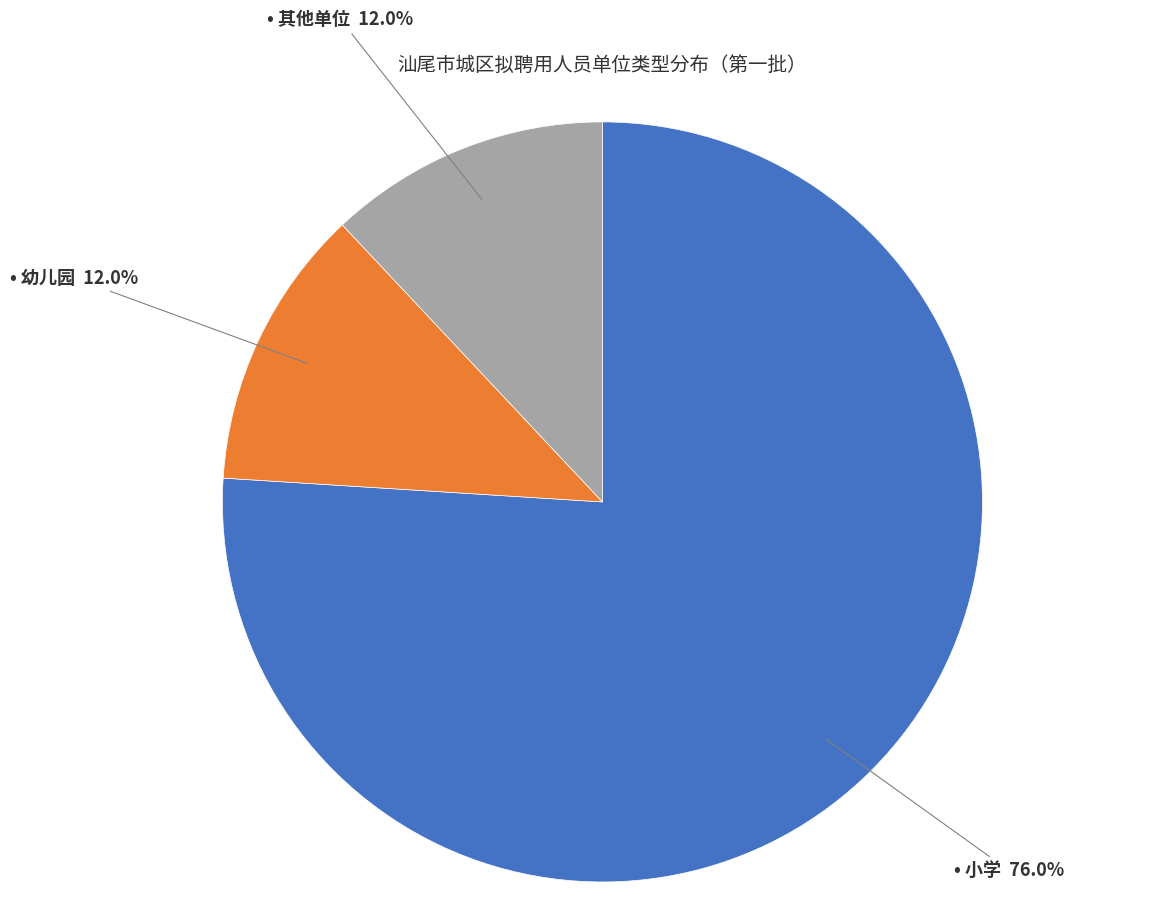

To the nearest percent, what is the average slice percentage?

33%